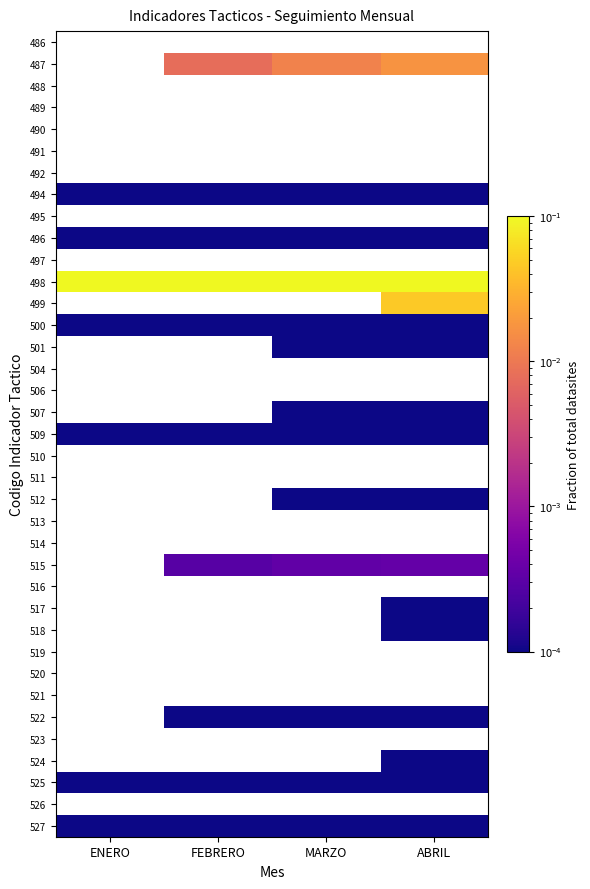

What is the maximum value shown in the chart?

0.2